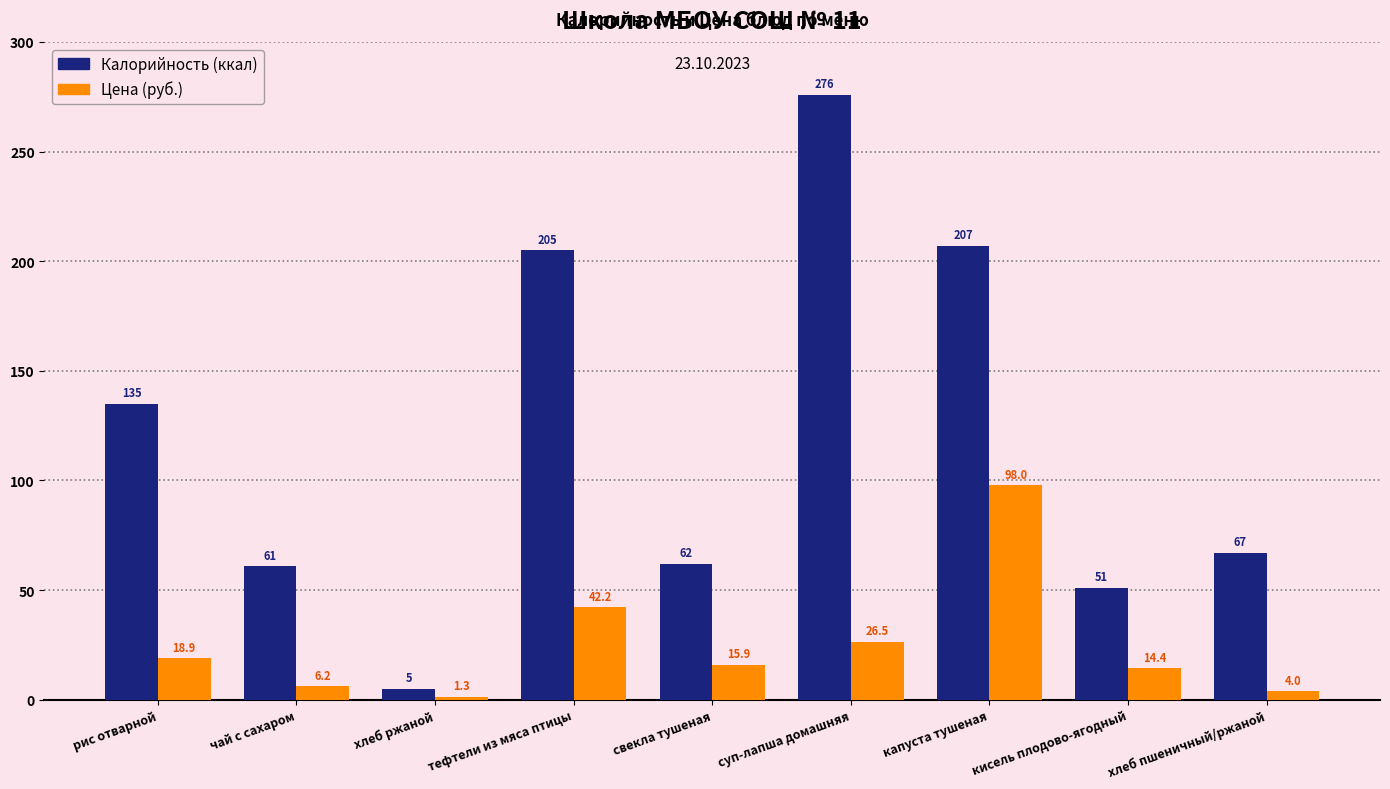

Which category has the lowest value across all series?

хлеб ржаной